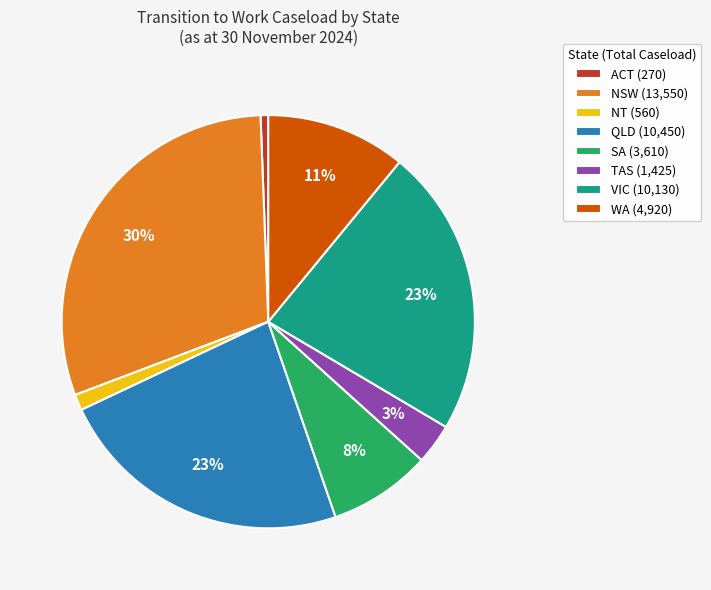

Is there a majority slice in this chart?

No